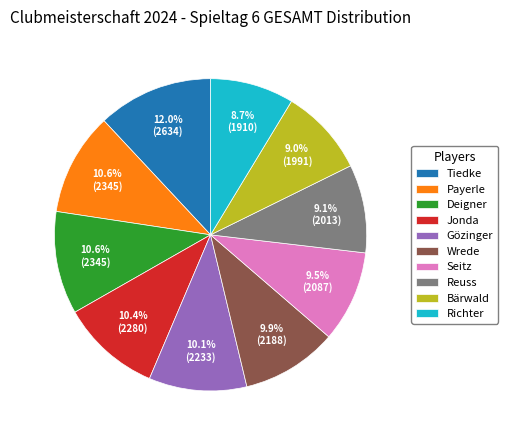

What is the largest slice in the pie chart?

Tiedke